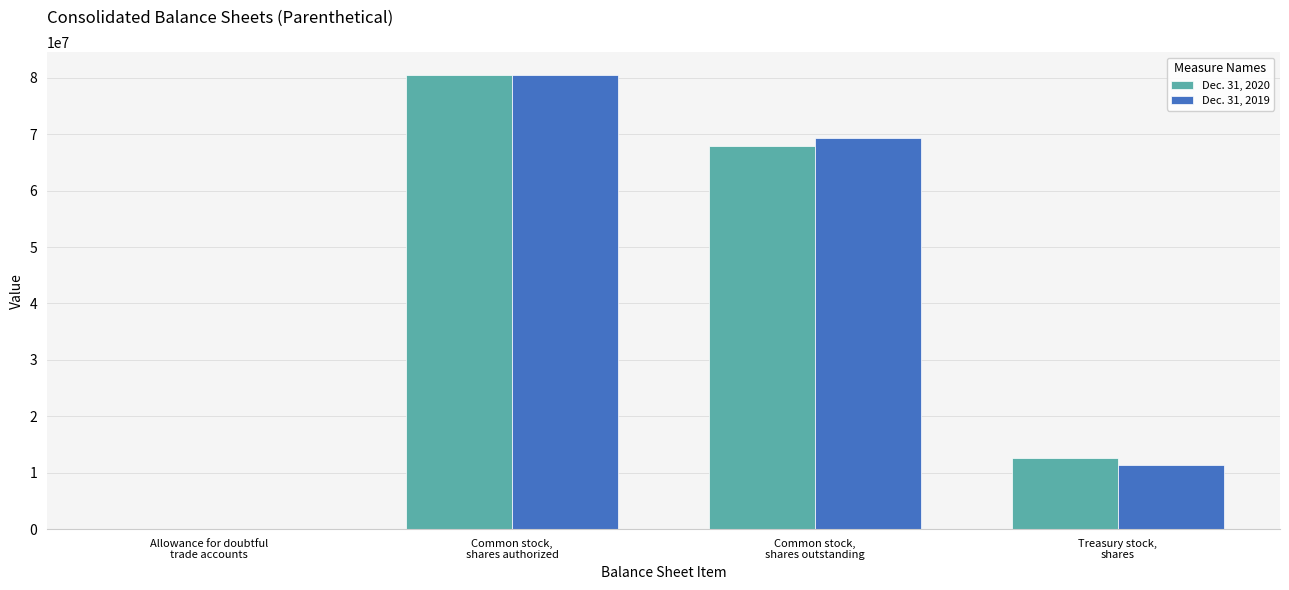

The value of Dec. 31, 2019 at Treasury stock,
shares is 11289011. True or false?

True